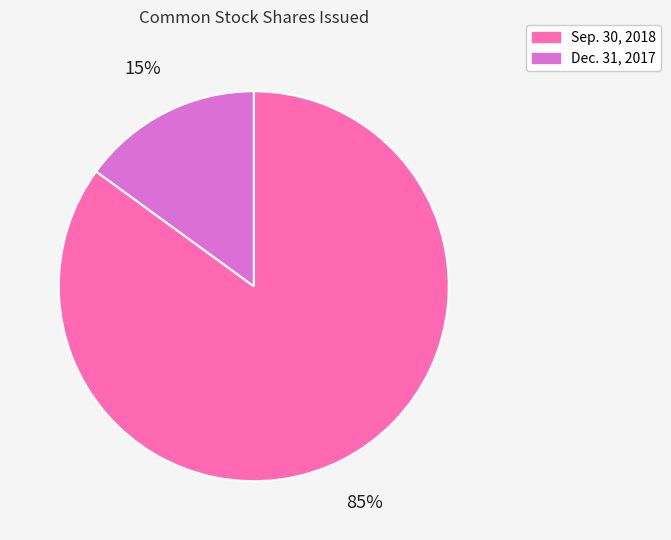

To the nearest percent, what percentage of the pie is Dec. 31, 2017?

15%